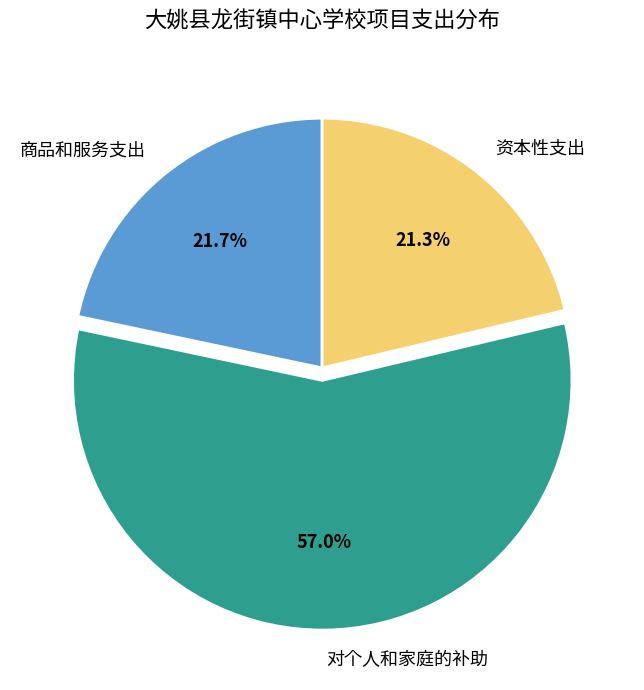

Is it true that 商品和服务支出 is 32% of the pie?

False